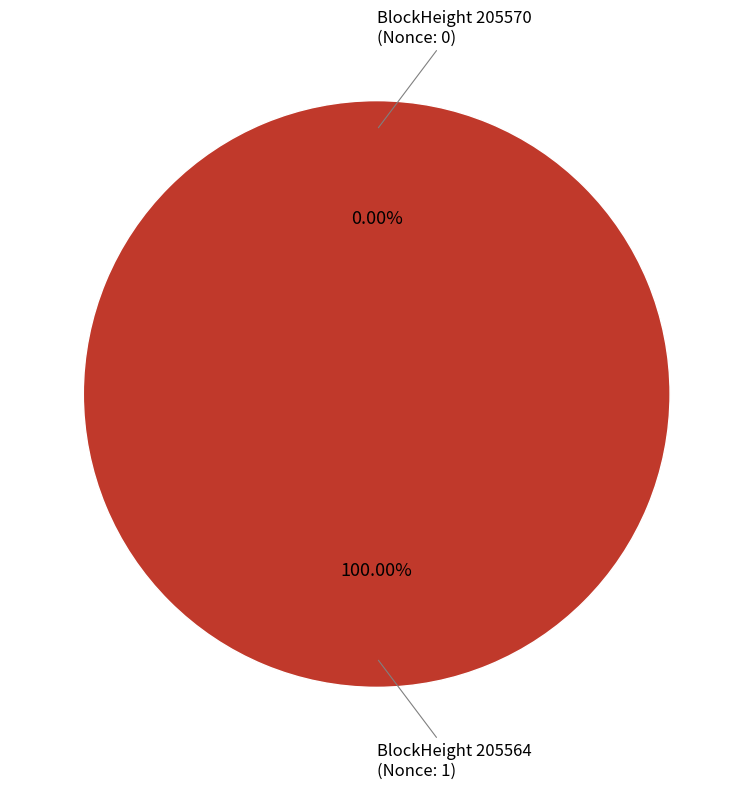

Count the number of slices in the pie.

2